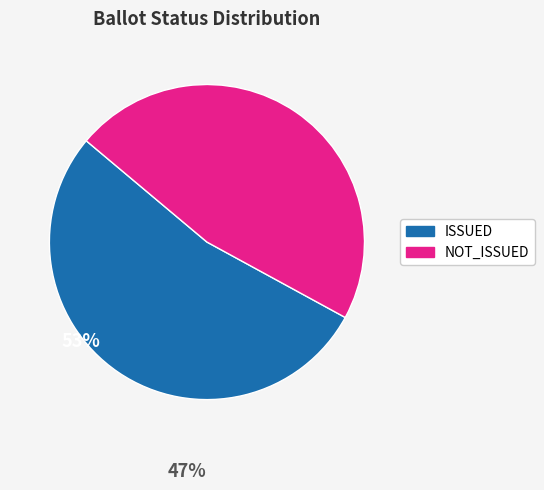

True or false: ISSUED accounts for 40% of the total.

False